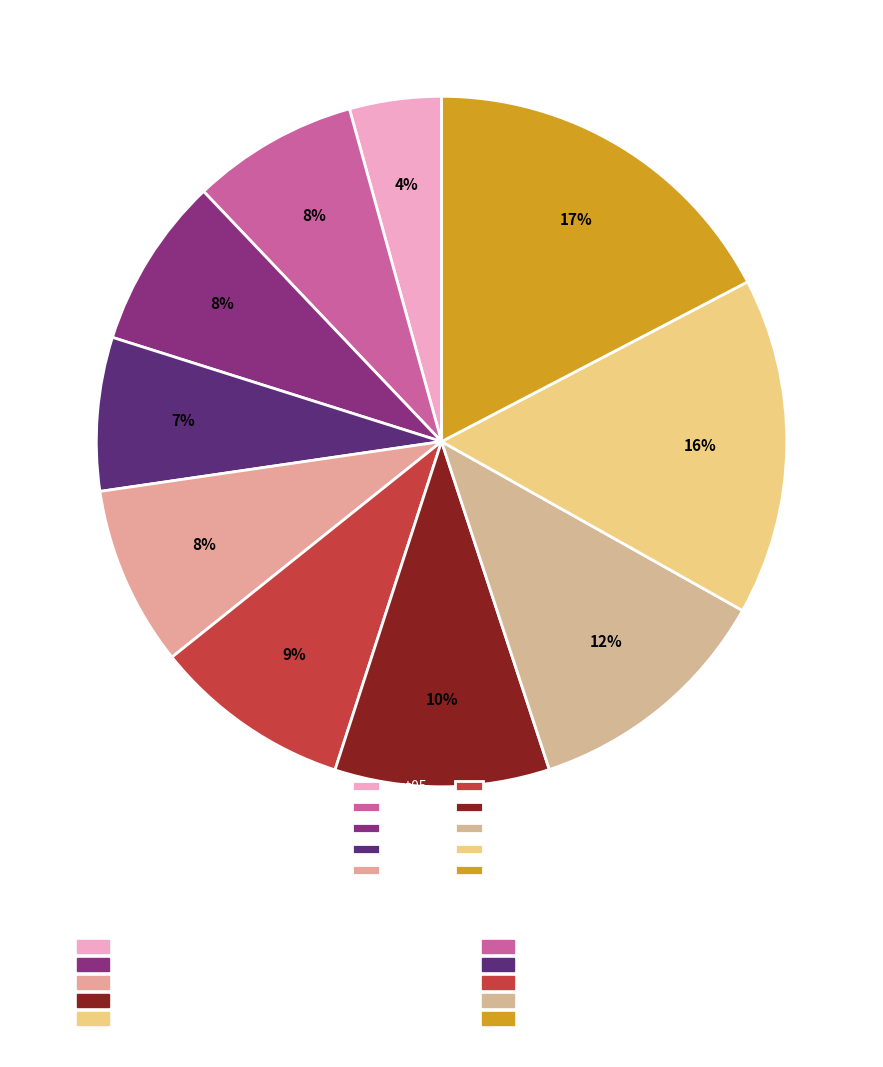

Is it true that pct75 is 20% of the pie?

False